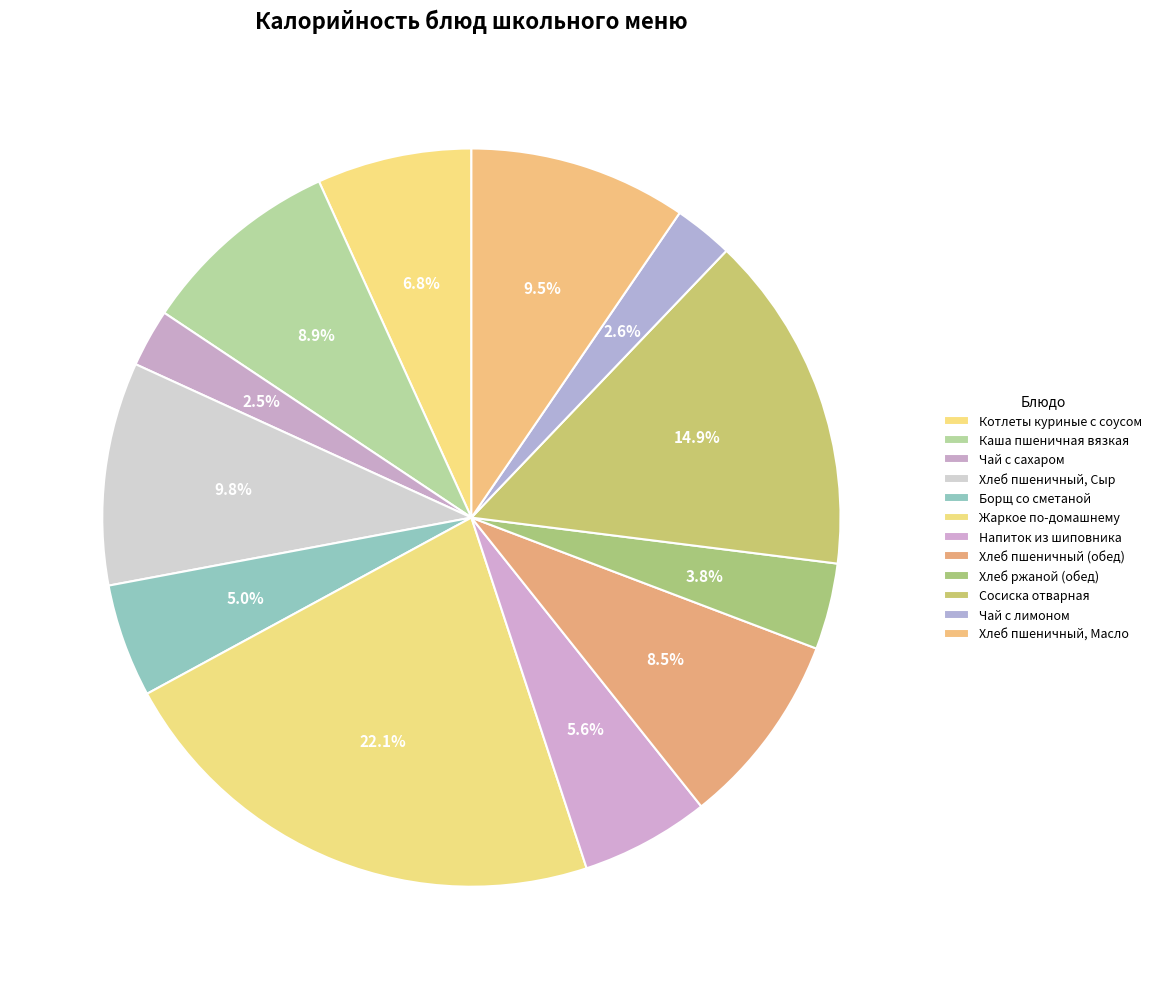

How many segments does this pie chart have?

12